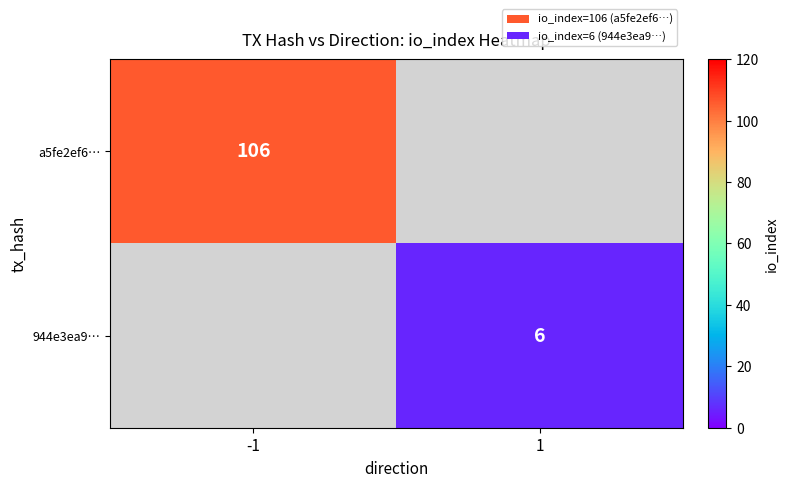

Which category has the highest value across all series?

-1